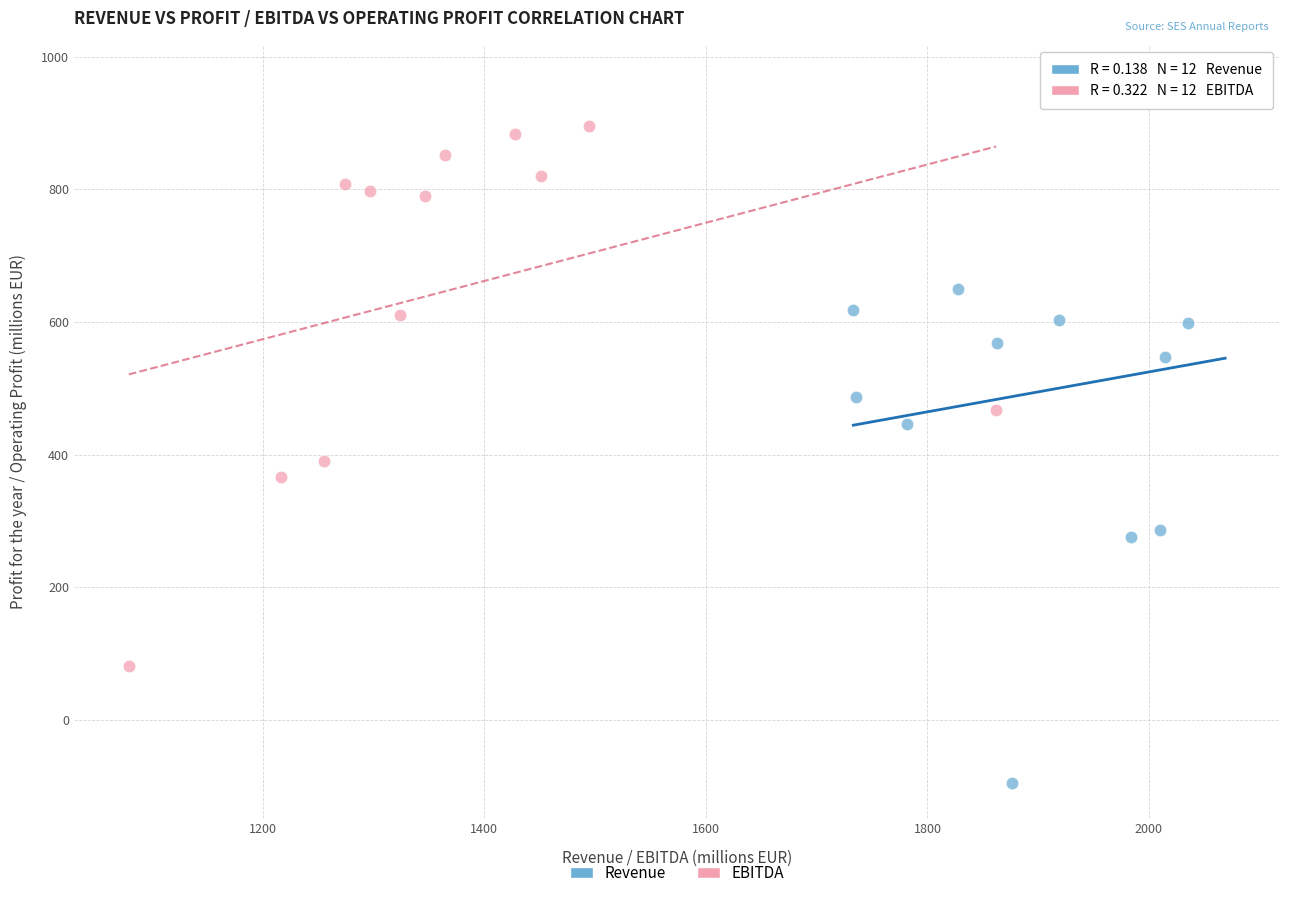

Which series contains the lowest Y value?

Revenue